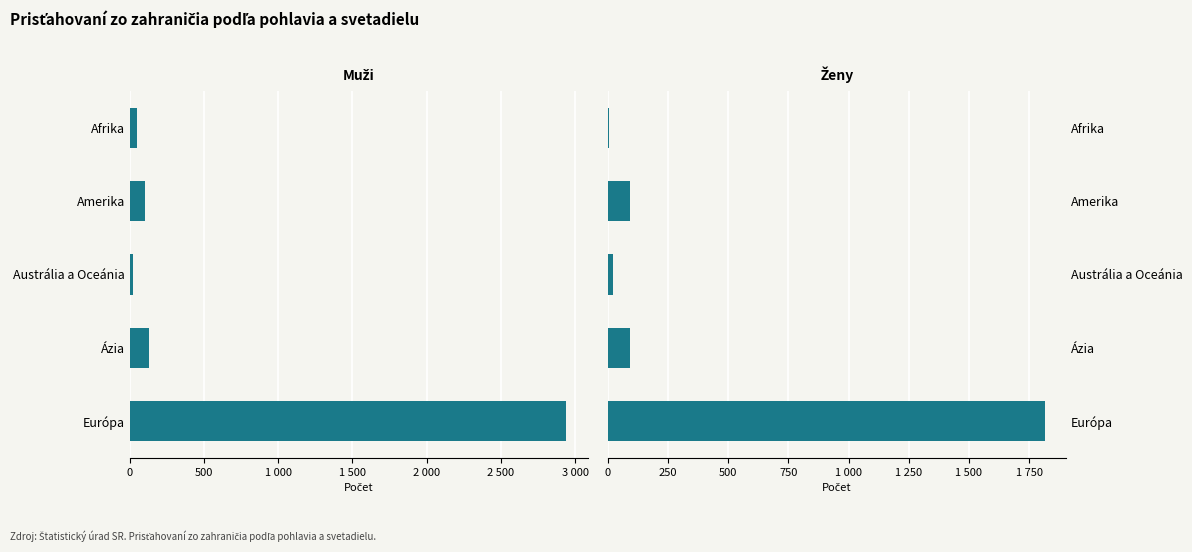

List the series in order of their peak value, lowest first.

Ženy, Muži